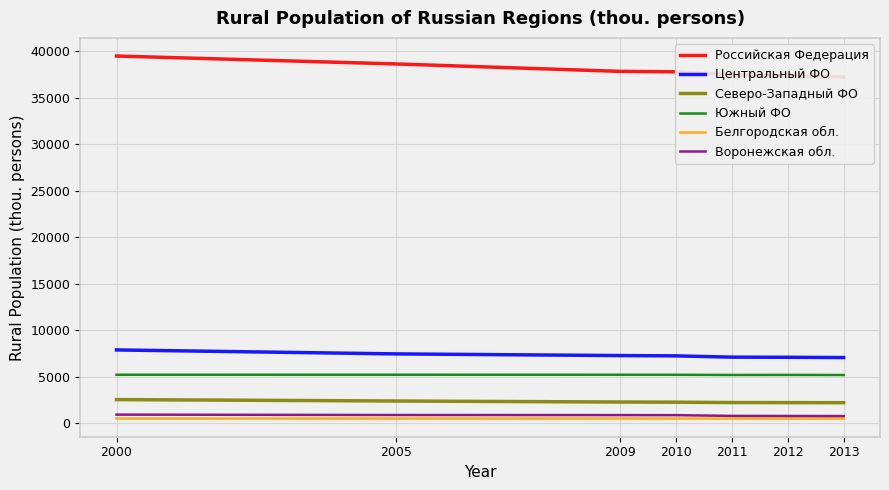

The Воронежская обл. series shows 1175 at 2005. True or false?

False